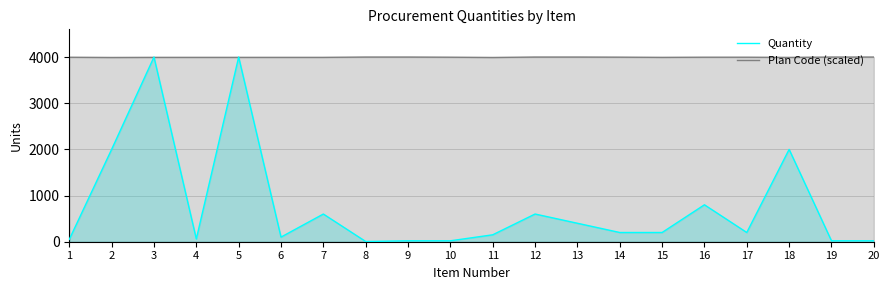

At how many categories does at least one series exceed 1296?

20